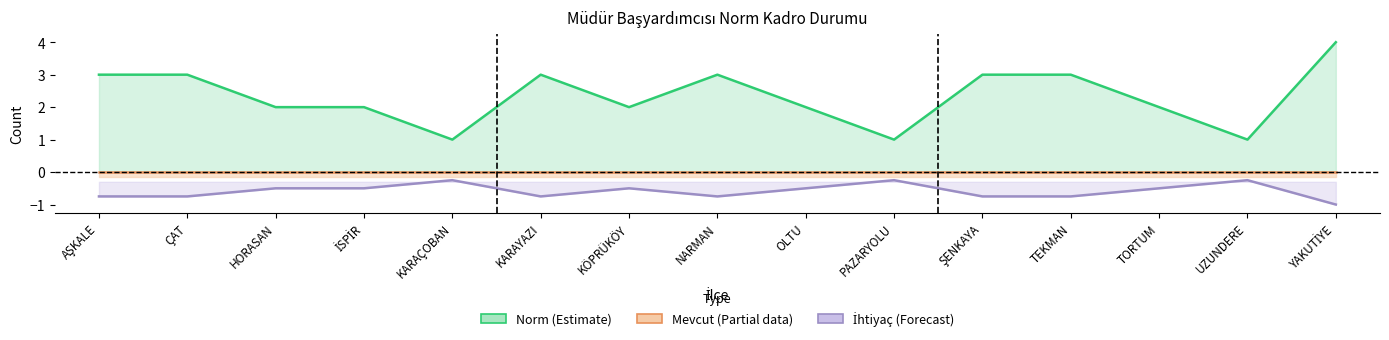

Is it true that Norm (Estimate) equals 1.8 at TEKMAN?

False